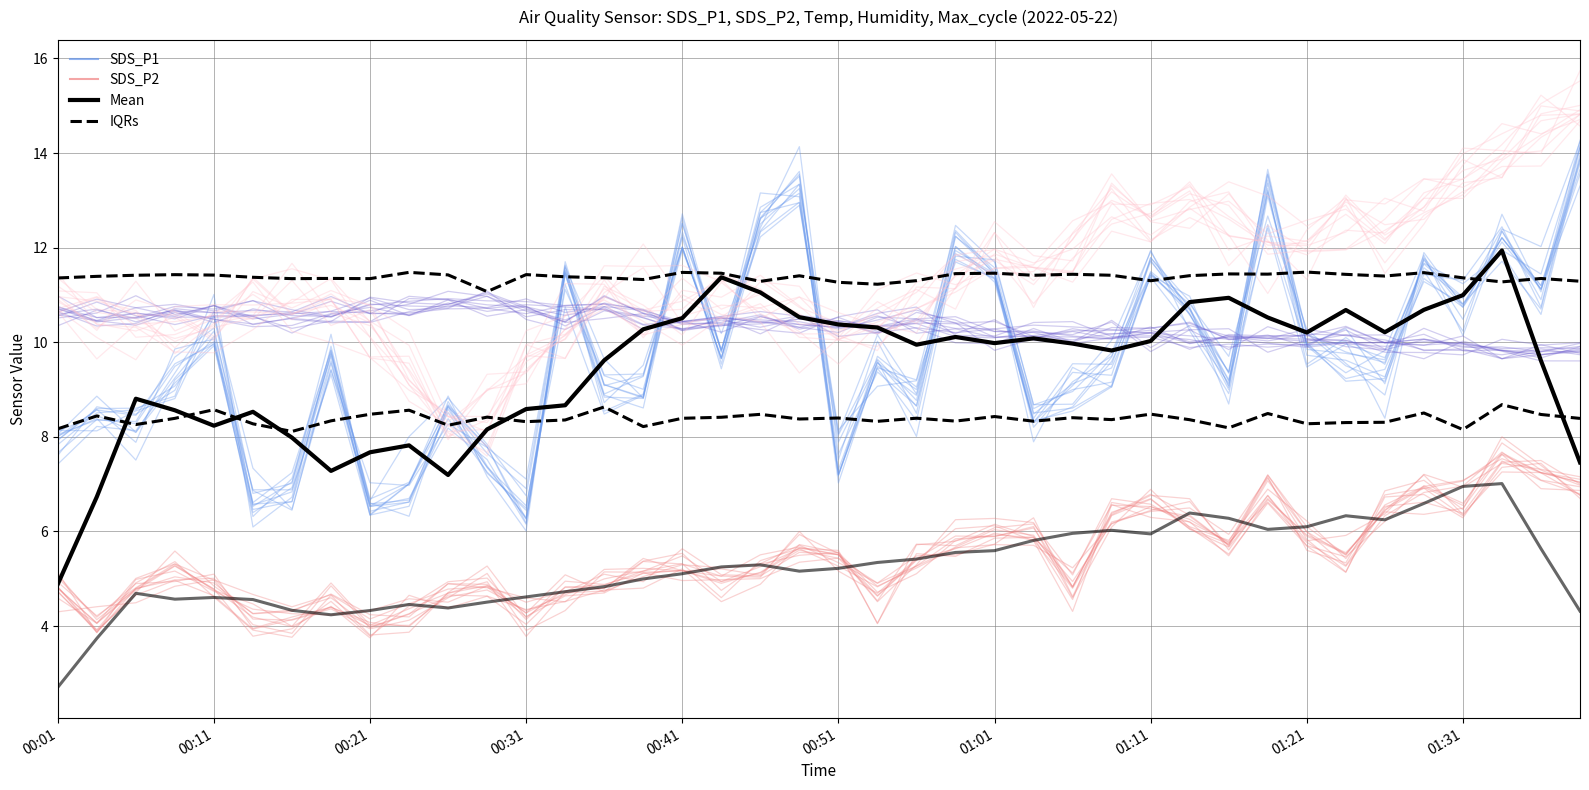

The value of Mean (SDS_P1) at 10 is 7.2. True or false?

True